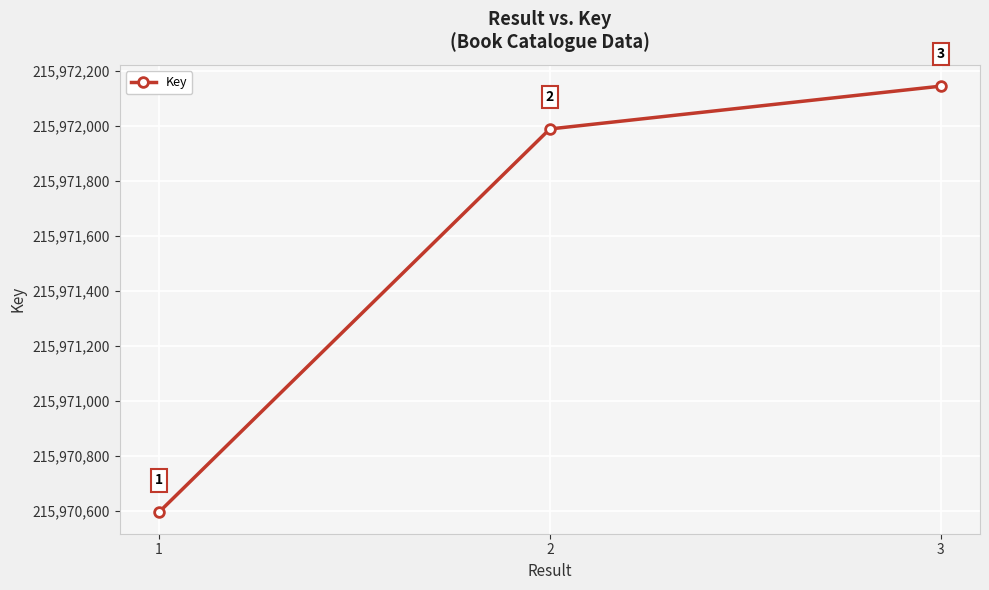

What is the change in value from 1 to 2?

+1396